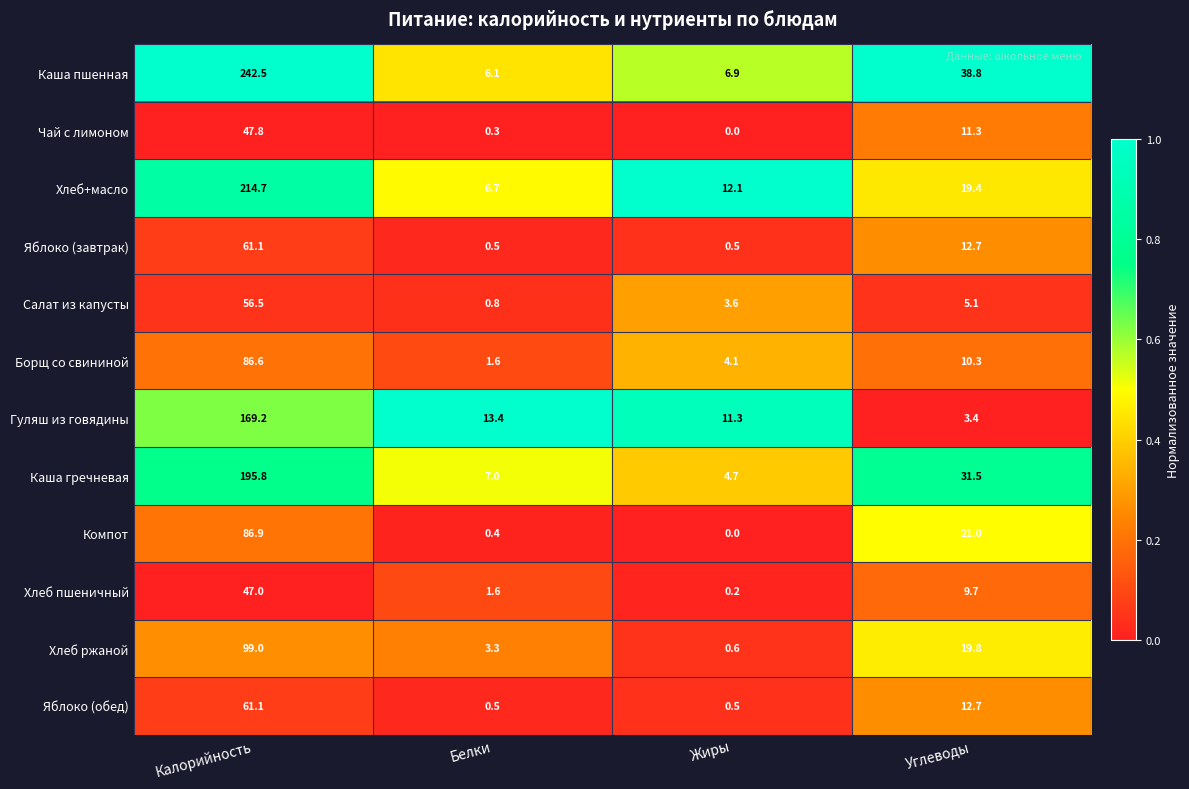

What is the sum of the Хлеб+масло values at Углеводы and Калорийность?

234.1